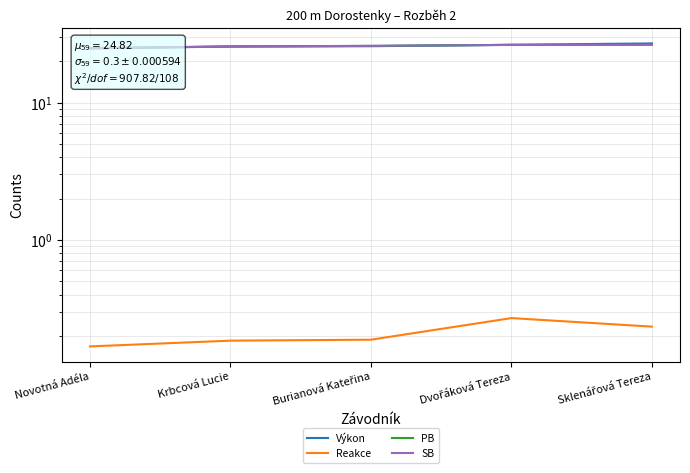

Reading right to left, list all the values displayed in this chart.

Výkon: 26.9	26.3	25.7	25.6	24.8
Reakce: 0.2	0.3	0.2	0.2	0.2
PB: 26.3	26.3	25.9	25.6	24.8
SB: 26.3	26.3	25.9	25.6	24.8